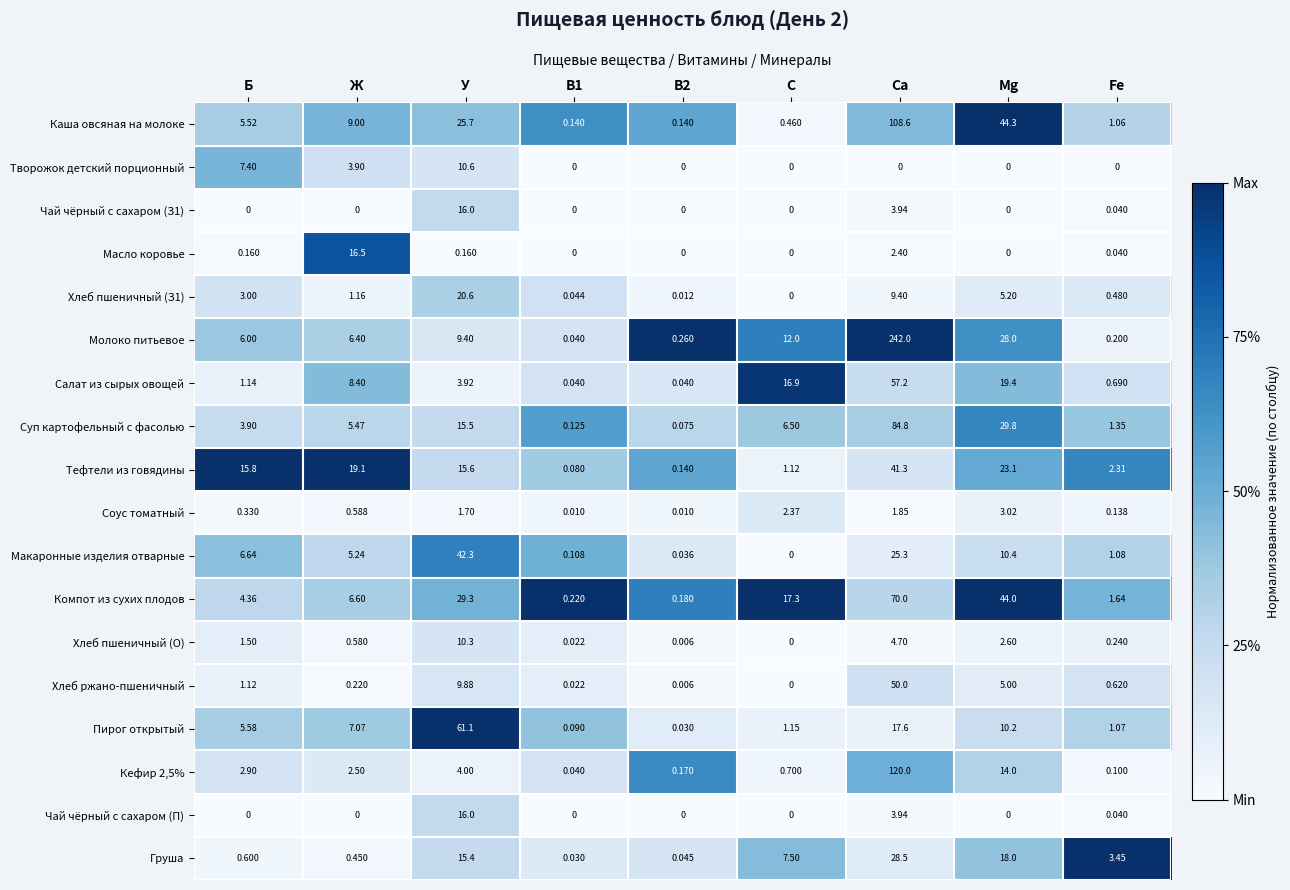

Which category has the lowest value in the Хлеб пшеничный (О) series?

С